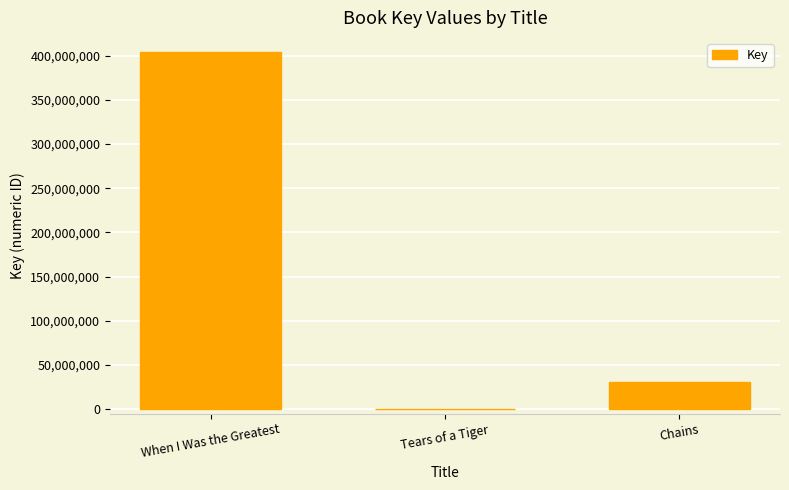

Where is the data nearest to the value 201845598?

Chains